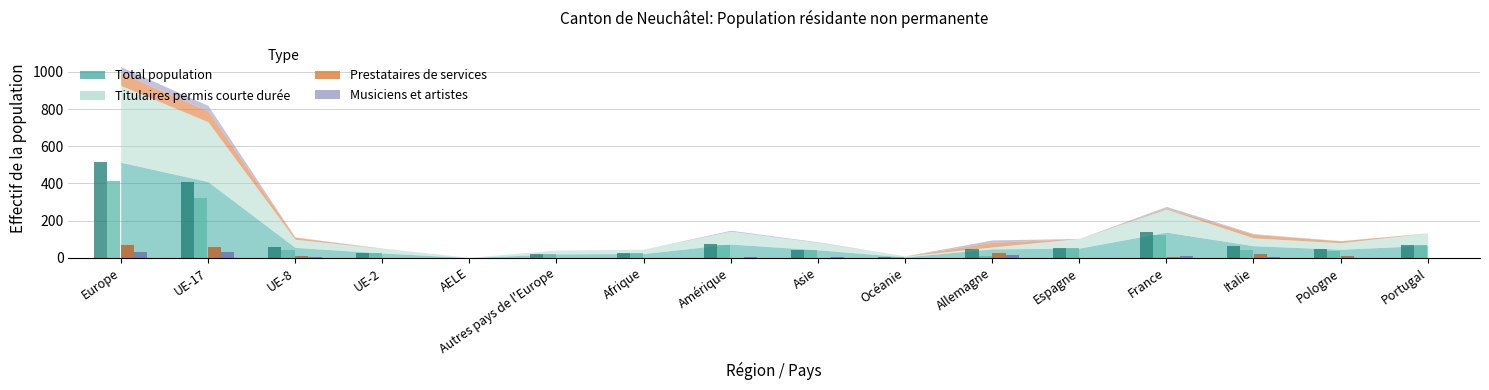

What is the label of the 4th bar from the left?

UE-2